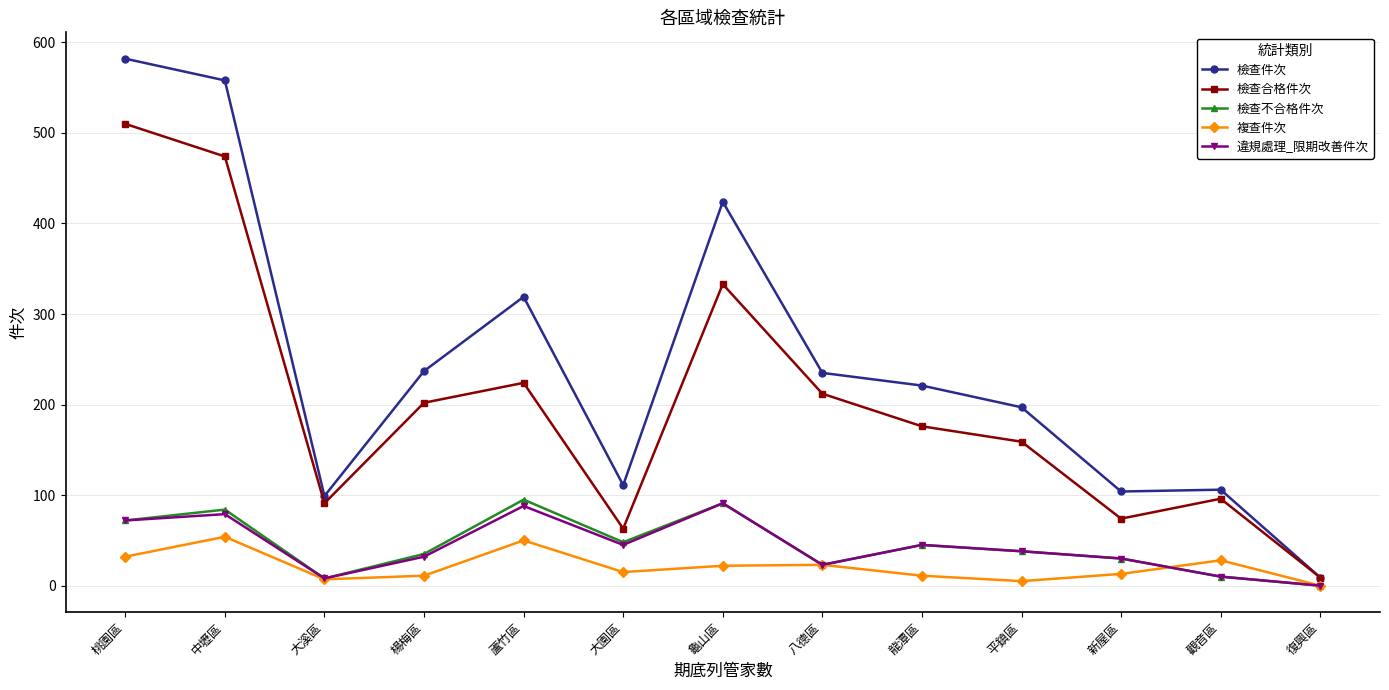

What is the label of the 3rd point from the left?

大溪區